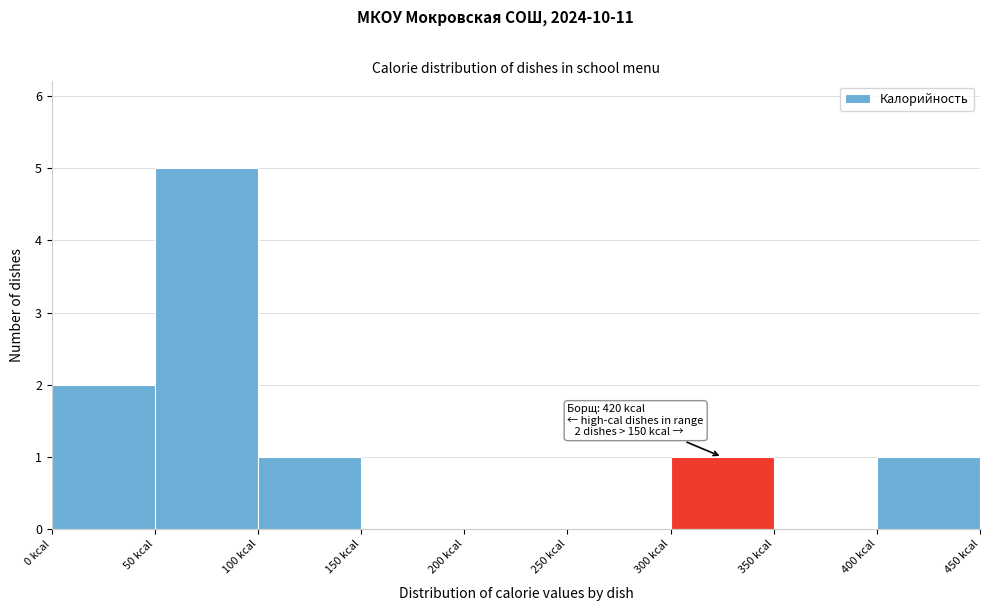

Which range on the x-axis has the tallest bar?

50 to 100